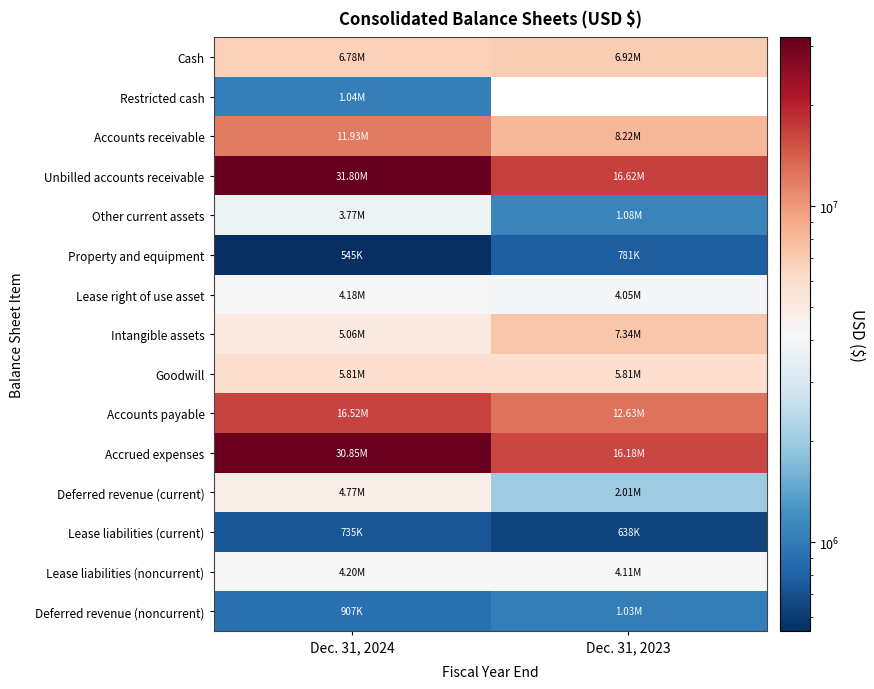

Which series changed the most between Dec. 31, 2024 and Dec. 31, 2023?

Unbilled accounts receivable